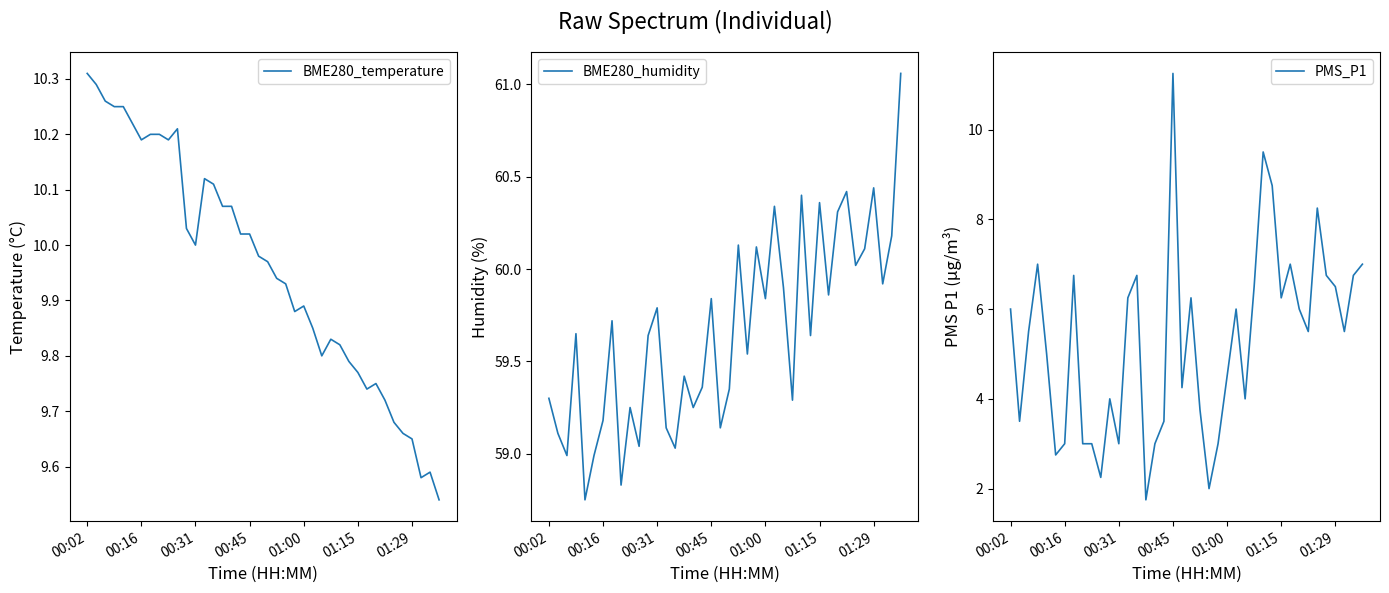

What are all the series names shown in the legend?

BME280_temperature, BME280_humidity, PMS_P1